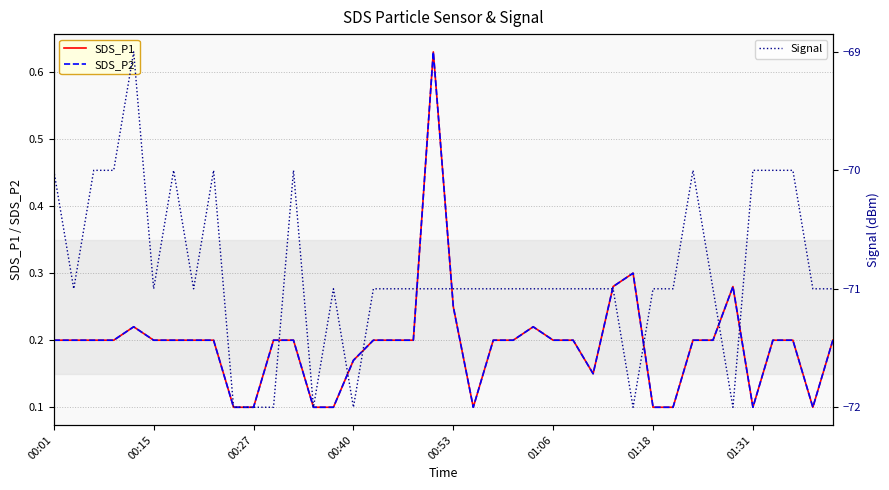

Where is SDS_P1 nearest to the value 0?

9